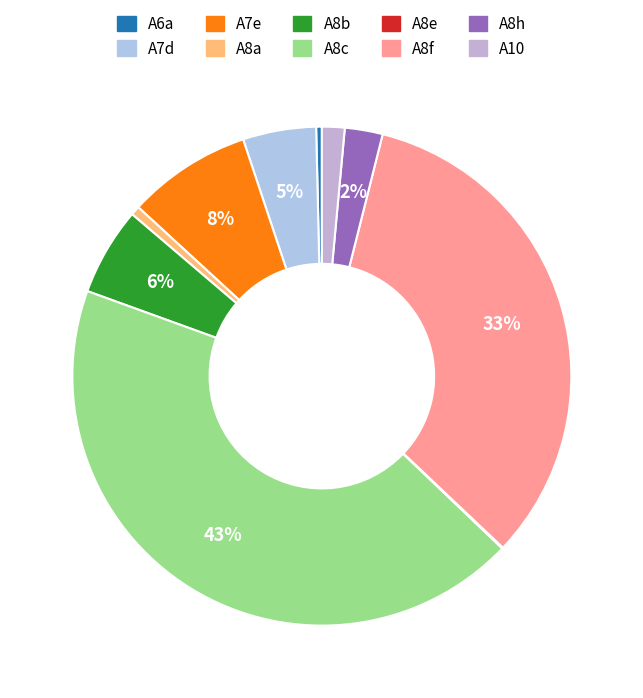

Rank the categories by value from lowest to highest.

A8e, A6a, A8a, A10, A8h, A7d, A8b, A7e, A8f, A8c